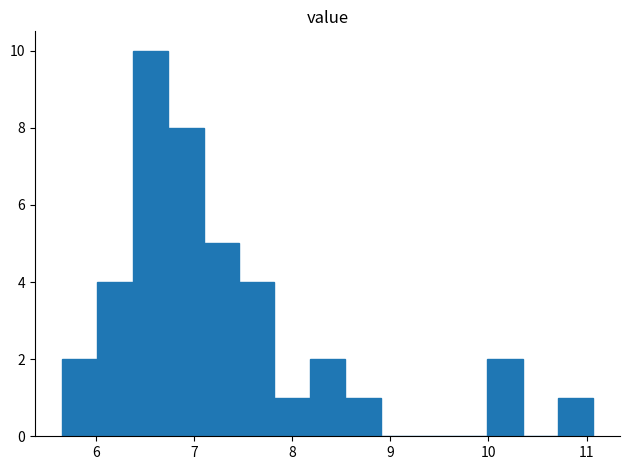

Read against the x-axis, roughly where is the centre of the tallest bar?

6.6